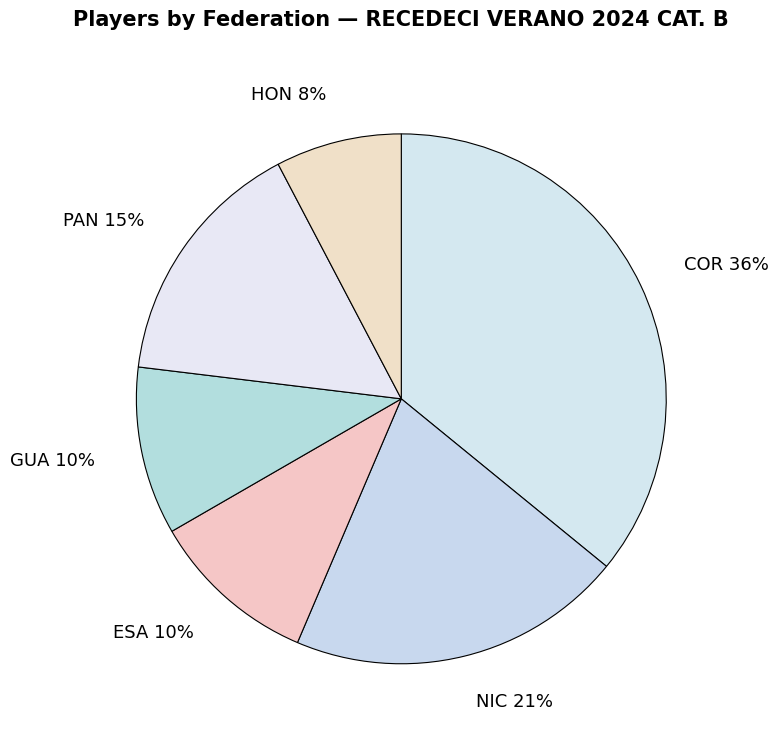

To the nearest percent, what is the difference between the largest and smallest slice percentages?

28%